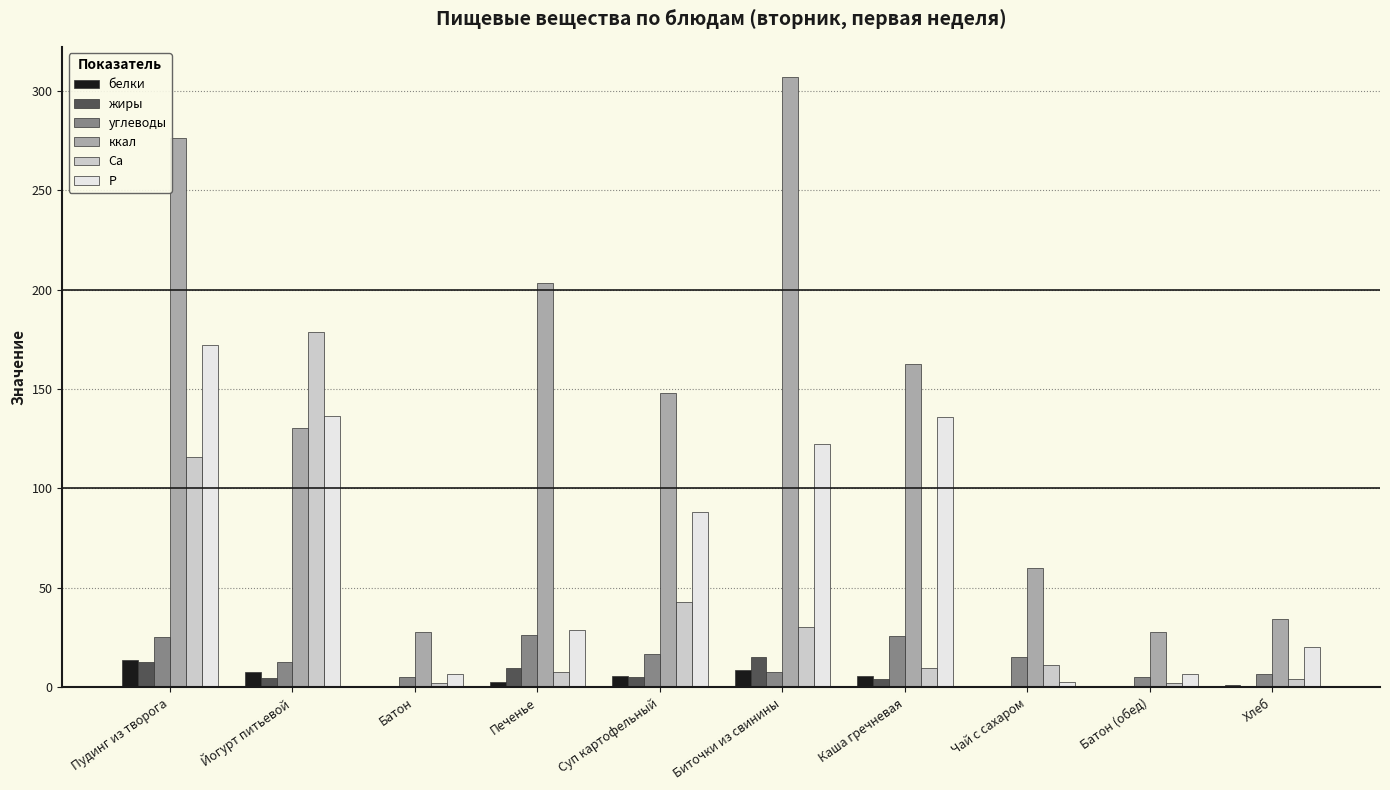

What is the sum of all белки values?

46.7